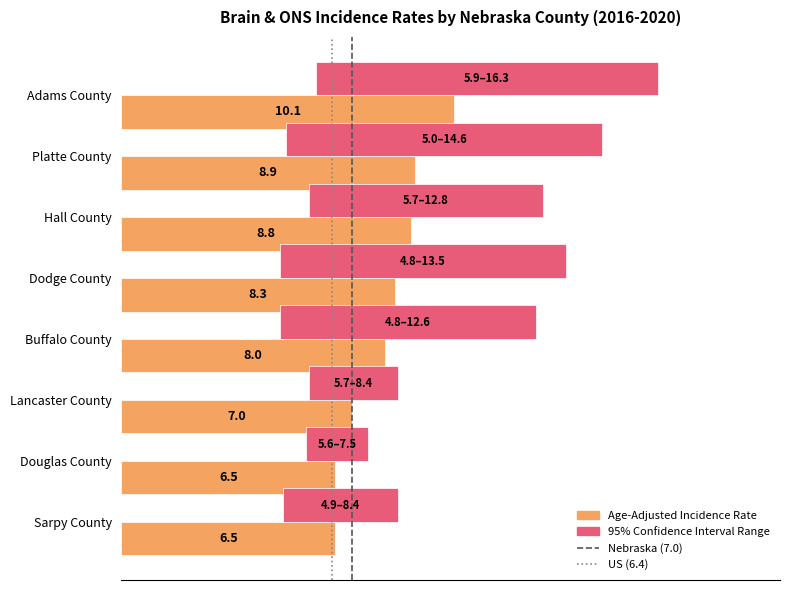

What is the difference between the highest and lowest values at Dodge County?

2.0